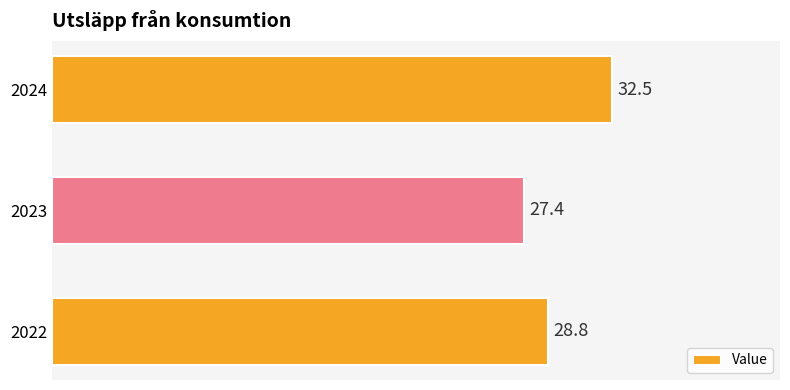

What is the change in value from 2023 to 2024?

+5.1